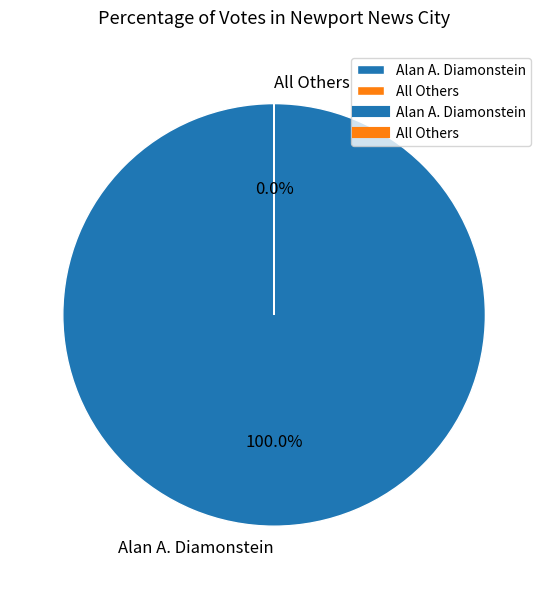

Which slice is the largest?

Alan A. Diamonstein